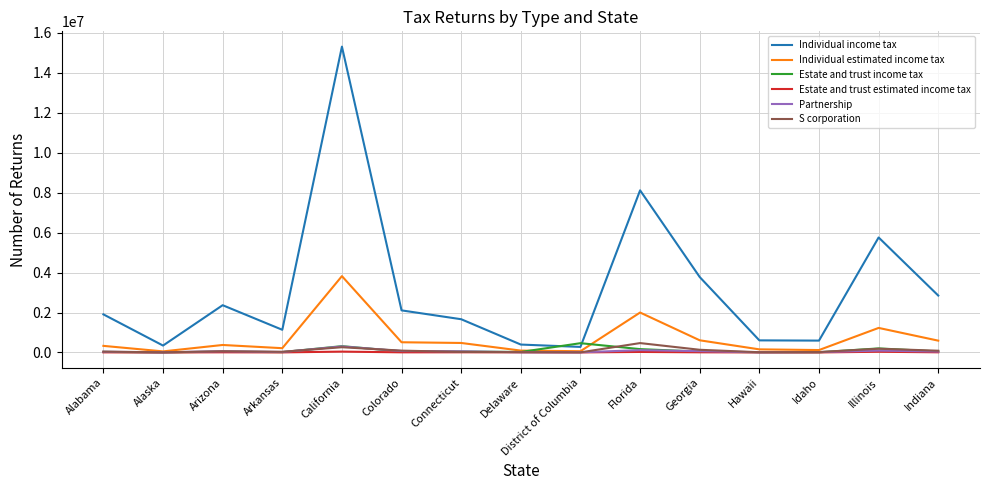

How many intersections are there between Individual income tax and Estate and trust income tax?

2